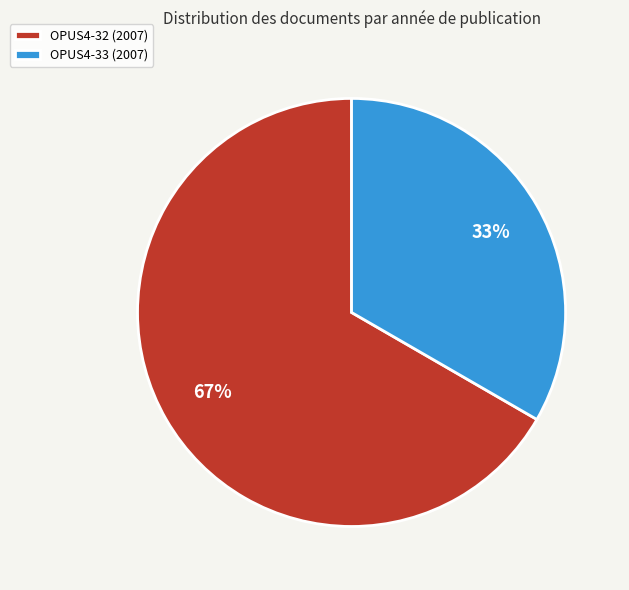

Is it true that OPUS4-33 (2007) is 22% of the pie?

False